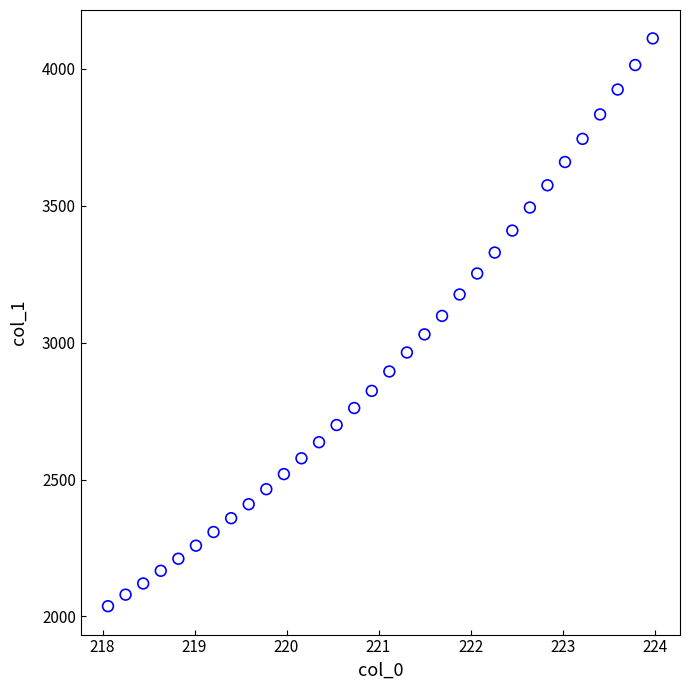

What is the range of Y values (max minus min)?

2073.4